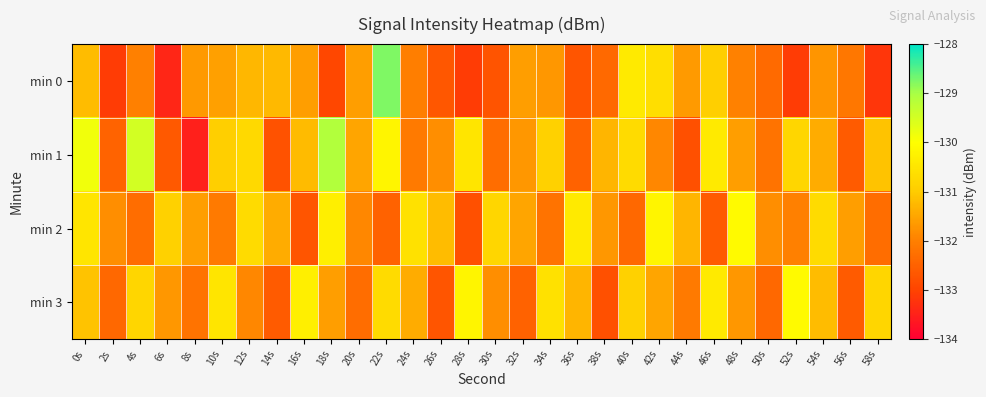

Reading left to right, list all the values displayed in this chart.

min 0: 0s=-131.2	2s=-133.1	4s=-132.0	6s=-133.4	8s=-131.7	10s=-131.6	12s=-131.3	14s=-131.2	16s=-131.6	18s=-132.9	20s=-131.6	22s=-128.8	24s=-132.0	26s=-132.7	28s=-133.1	30s=-132.7	32s=-131.6	34s=-131.7	36s=-132.7	38s=-132.4	40s=-130.4	42s=-130.6	44s=-131.6	46s=-130.9	48s=-132.0	50s=-132.4	52s=-133.1	54s=-131.7	56s=-132.1	58s=-133.2
min 1: 0s=-129.8	2s=-132.5	4s=-129.5	6s=-132.6	8s=-133.5	10s=-130.9	12s=-130.7	14s=-132.7	16s=-131.2	18s=-129.1	20s=-131.5	22s=-130.2	24s=-132.1	26s=-131.8	28s=-130.5	30s=-132.3	32s=-131.7	34s=-130.9	36s=-132.5	38s=-131.3	40s=-130.7	42s=-131.9	44s=-132.8	46s=-130.4	48s=-131.6	50s=-132.2	52s=-130.8	54s=-131.4	56s=-132.6	58s=-131.1
min 2: 0s=-130.5	2s=-131.8	4s=-132.3	6s=-130.9	8s=-131.6	10s=-132.1	12s=-130.7	14s=-131.4	16s=-132.7	18s=-130.3	20s=-131.9	22s=-132.5	24s=-130.6	26s=-131.2	28s=-132.8	30s=-130.8	32s=-131.5	34s=-132.2	36s=-130.4	38s=-131.7	40s=-132.4	42s=-130.2	44s=-131.3	46s=-132.6	48s=-130.1	50s=-131.8	52s=-132.0	54s=-130.7	56s=-131.6	58s=-132.3
min 3: 0s=-131.1	2s=-132.4	4s=-130.8	6s=-131.7	8s=-132.2	10s=-130.5	12s=-131.9	14s=-132.6	16s=-130.3	18s=-131.6	20s=-132.3	22s=-130.7	24s=-131.4	26s=-132.7	28s=-130.2	30s=-131.8	32s=-132.5	34s=-130.6	36s=-131.3	38s=-132.8	40s=-130.9	42s=-131.5	44s=-132.1	46s=-130.4	48s=-131.7	50s=-132.4	52s=-130.1	54s=-131.2	56s=-132.6	58s=-130.8